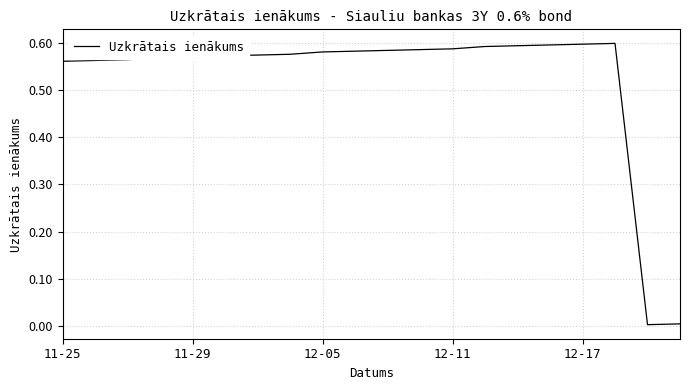

How many lines are shown in the chart?

1